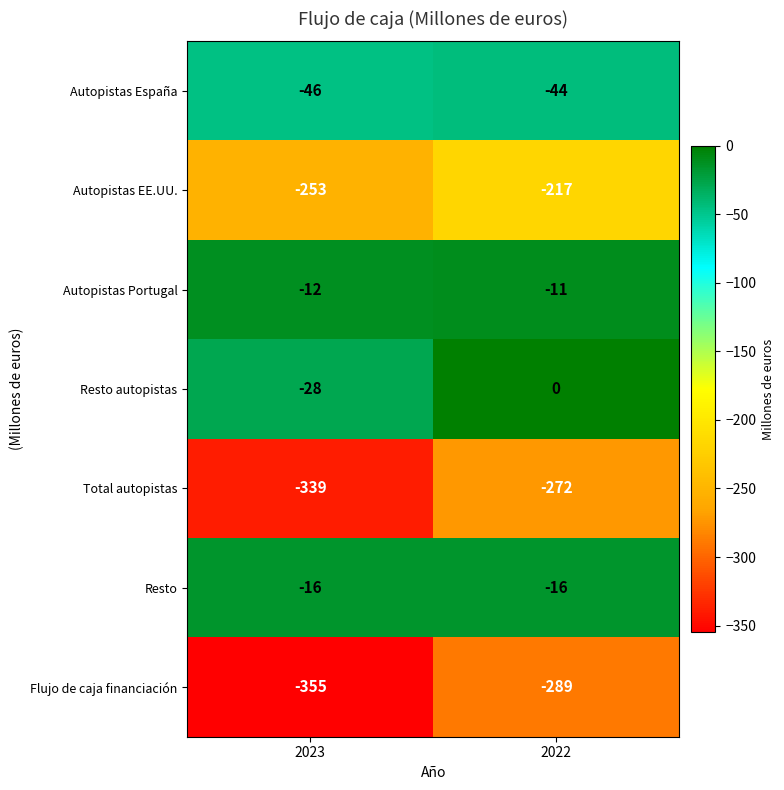

Read the Autopistas EE.UU. value at 2022, to the nearest 5.

-215